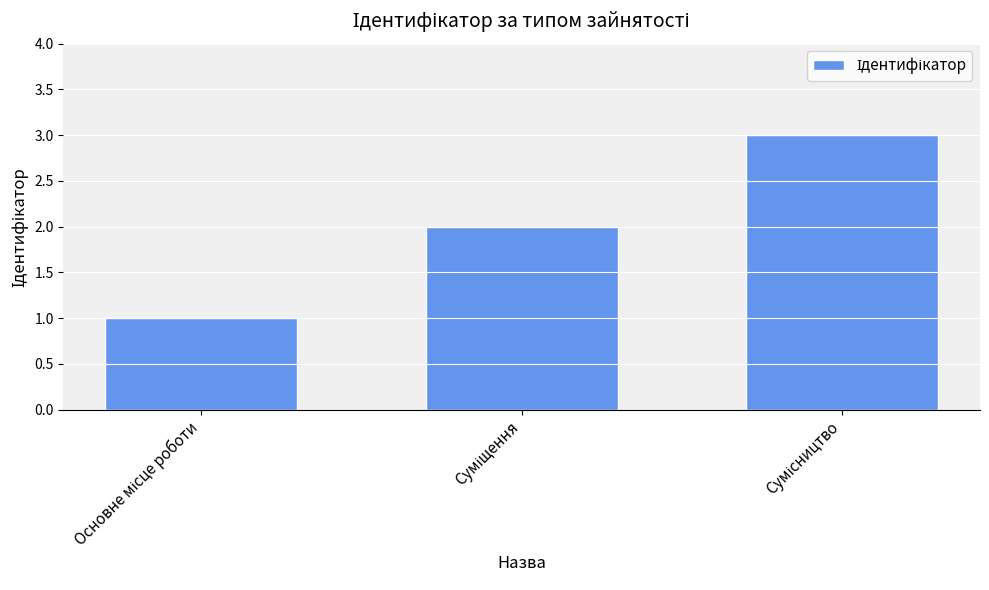

What is the maximum value shown in the chart?

3